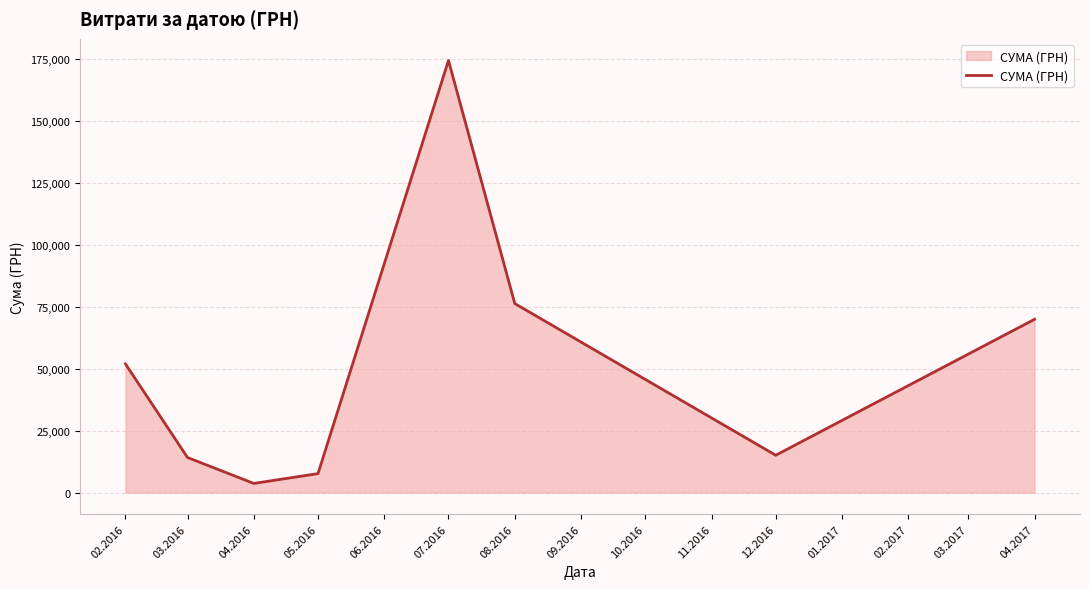

What is the difference between the maximum and second lowest values?

166814.0